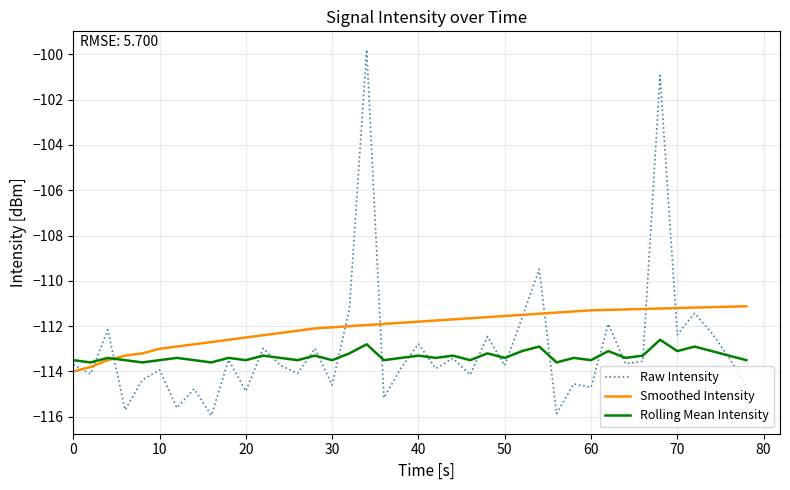

What is the greatest value displayed?

-99.8